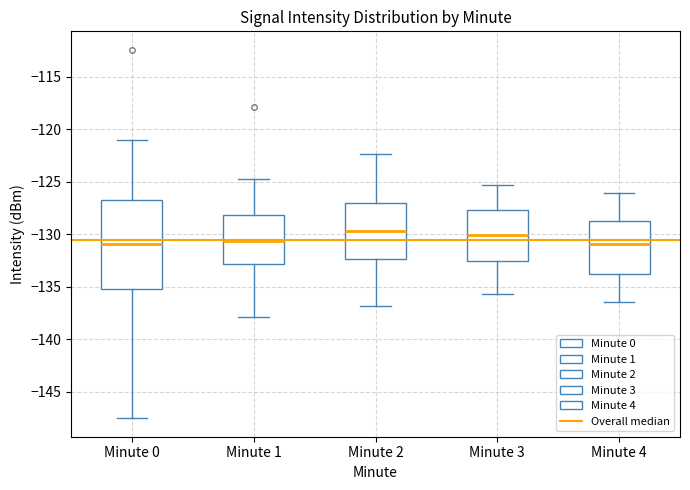

Comparing the boxes themselves (not the whiskers), which one is the tallest?

Minute 0